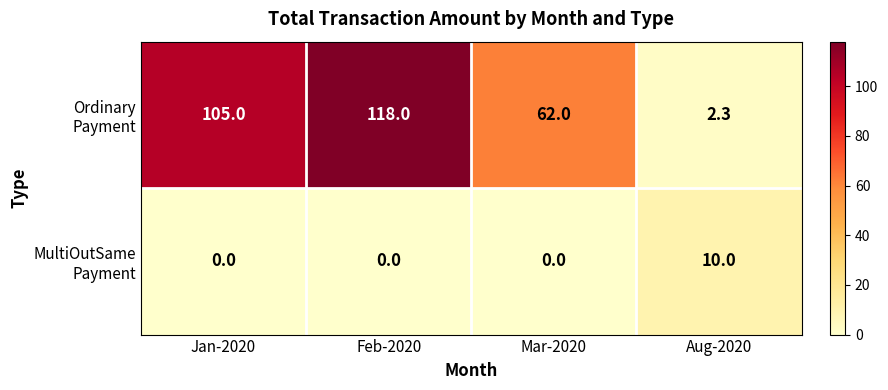

What is the total value across all series at Aug-2020?

12.3